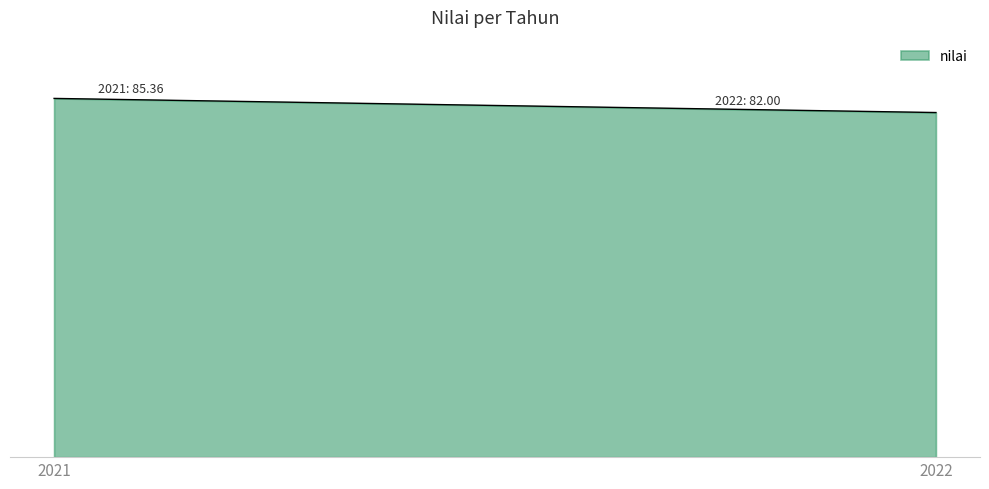

The value at 2021 is 18.1. True or false?

False